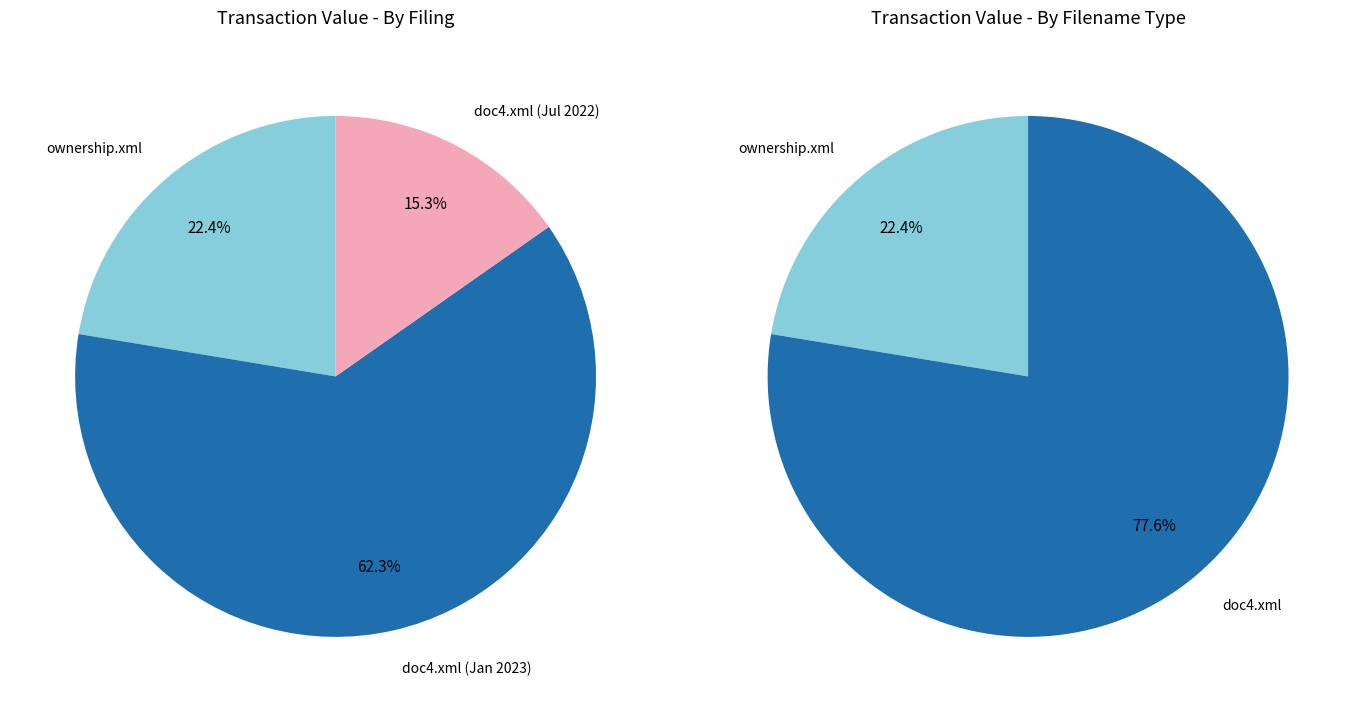

What is the change in value from ownership.xml to doc4.xml (2022)?

-6757